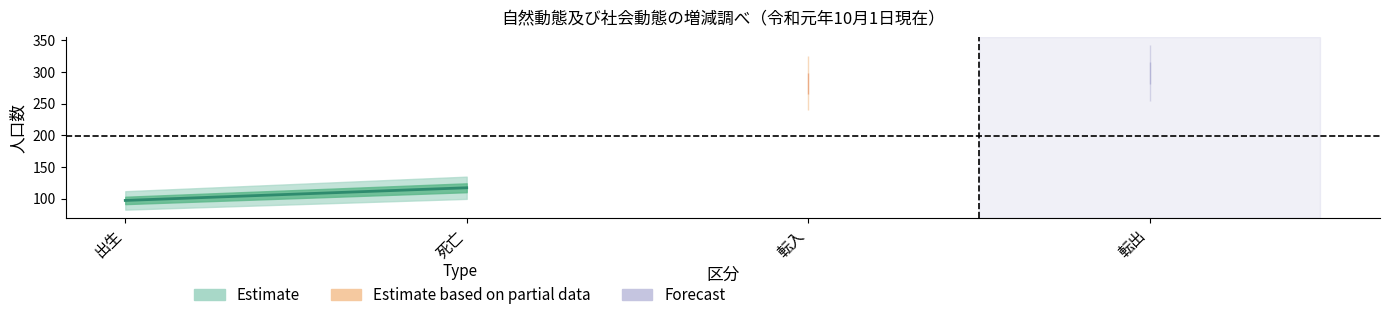

Reading left to right, extract all data points from this chart.

births_male: 出生=54	死亡=51	転入=166	転出=177
births_female: 出生=43	死亡=66	転入=116	転出=121
total: 出生=97	死亡=117	転入=282	転出=298